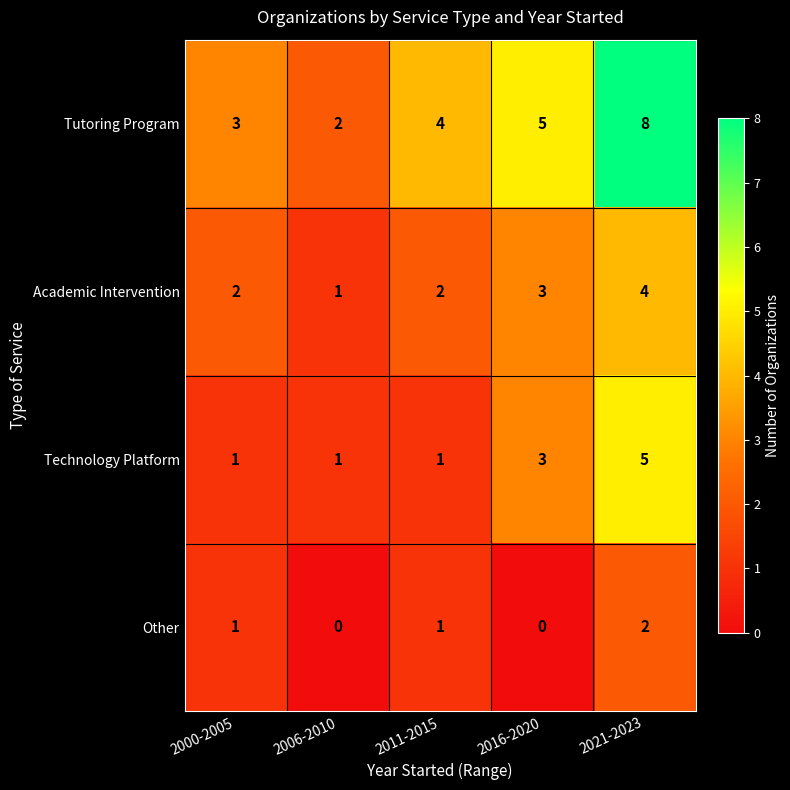

Reading left to right, what are all the values shown in this chart?

Tutoring Program: 2000-2005=3	2006-2010=2	2011-2015=4	2016-2020=5	2021-2023=8
Academic Intervention: 2000-2005=2	2006-2010=1	2011-2015=2	2016-2020=3	2021-2023=4
Technology Platform: 2000-2005=1	2006-2010=1	2011-2015=1	2016-2020=3	2021-2023=5
Other: 2000-2005=1	2006-2010=0	2011-2015=1	2016-2020=0	2021-2023=2